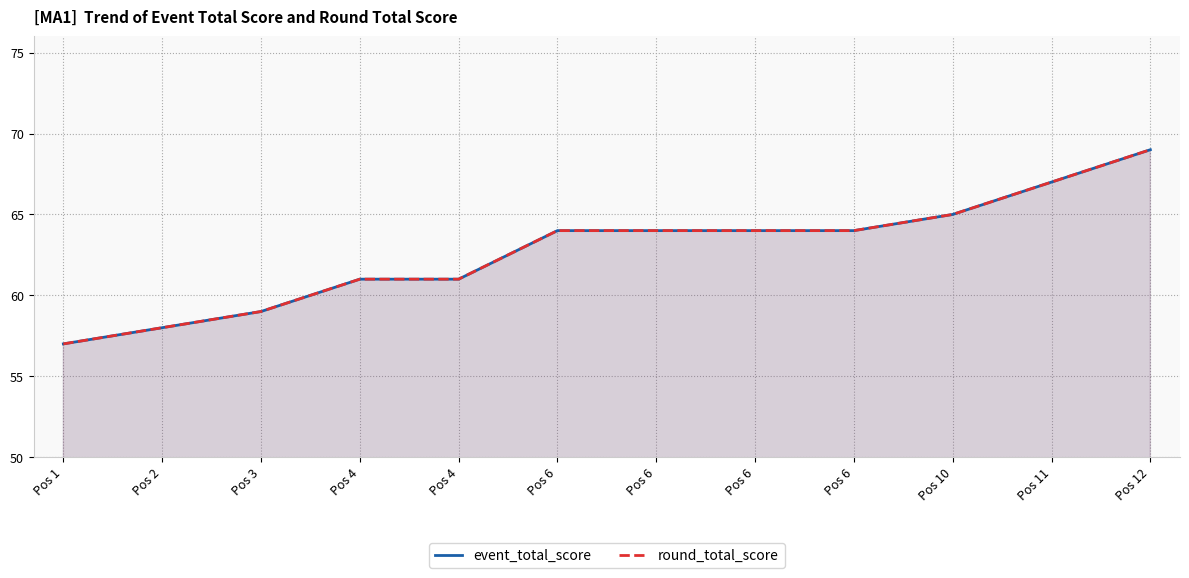

Reading right to left, what are all the values shown in this chart?

event_total_score: 69	67	65	64	64	64	64	61	61	59	58	57
round_total_score: 69	67	65	64	64	64	64	61	61	59	58	57